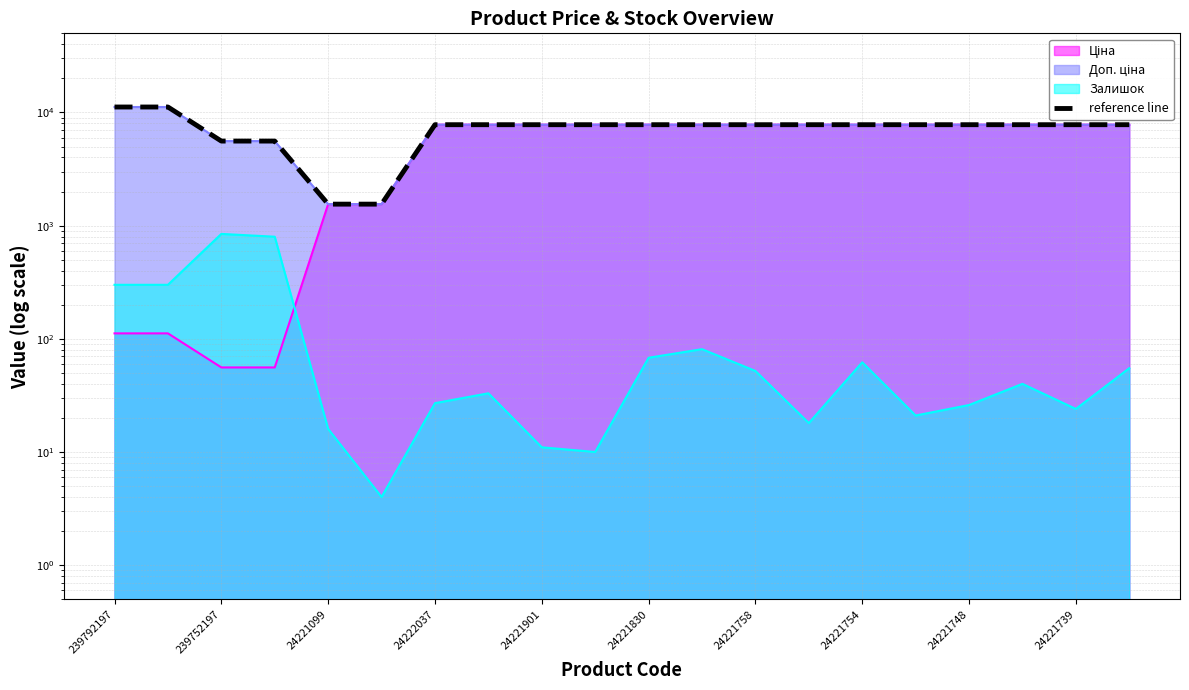

Is it true that the value at 24221739 is 7792.9?

True